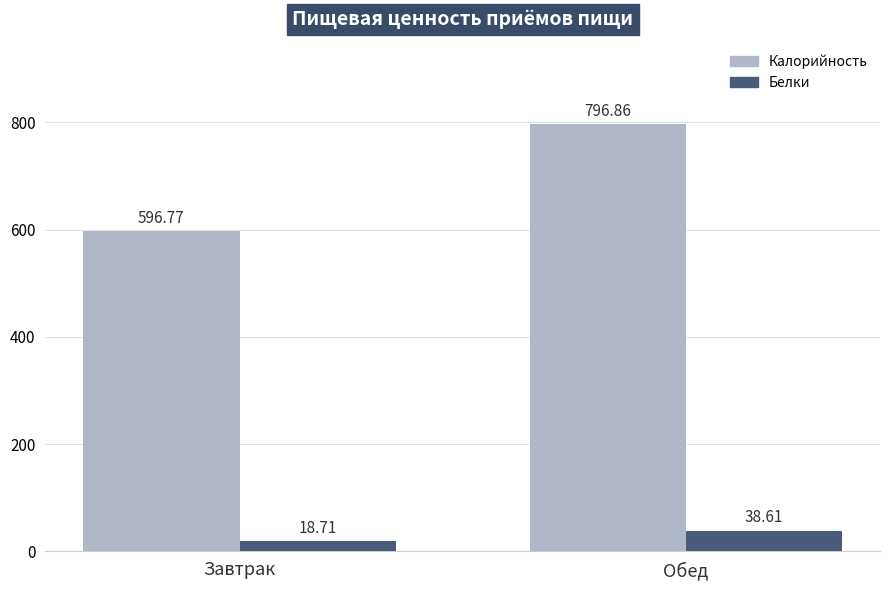

What is the value of the Калорийность bar at the 2nd from the left?

796.9